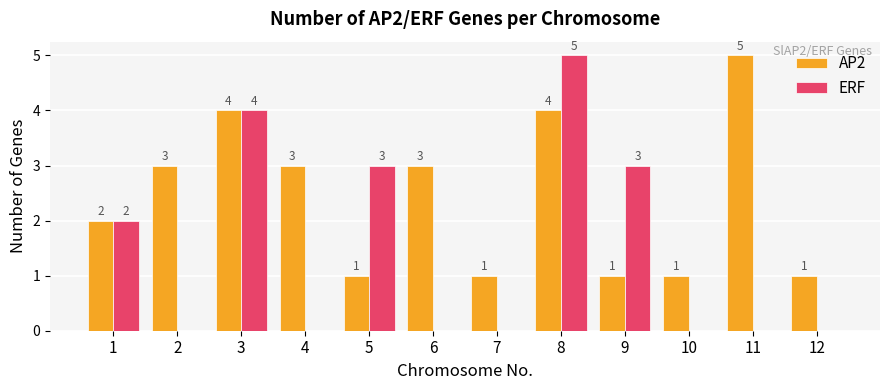

How many AP2 values are between 1 and 4?

11